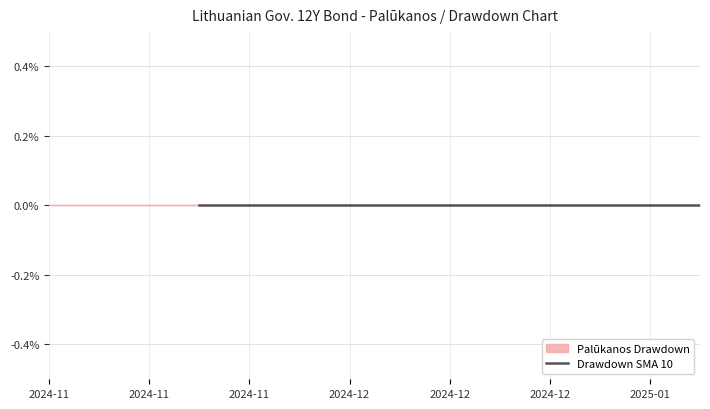

What is the label of the 36th point from the left?

2024-12-30